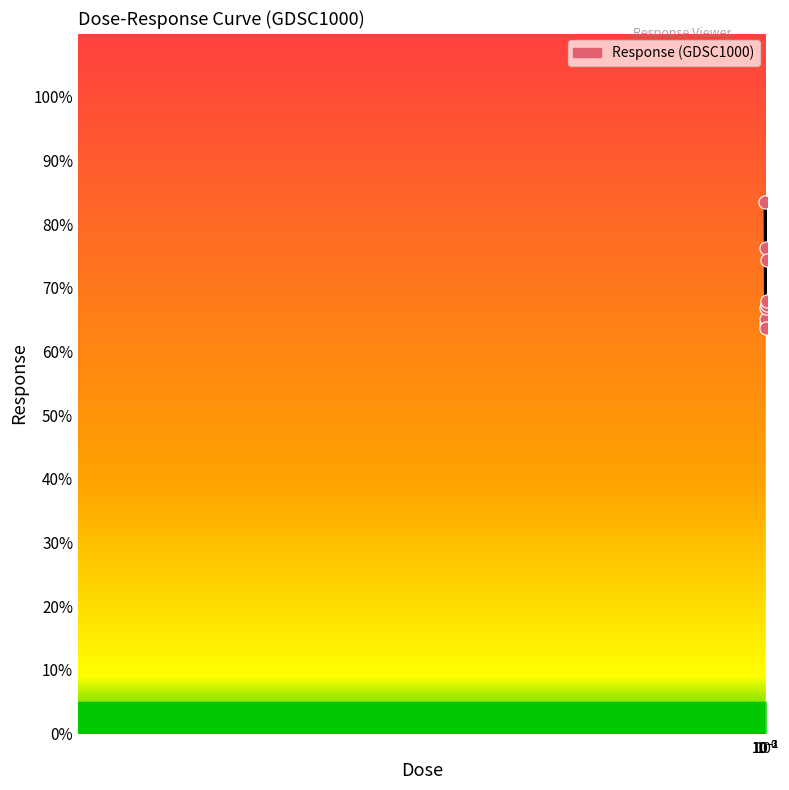

What is the maximum value shown in the chart?

83.5